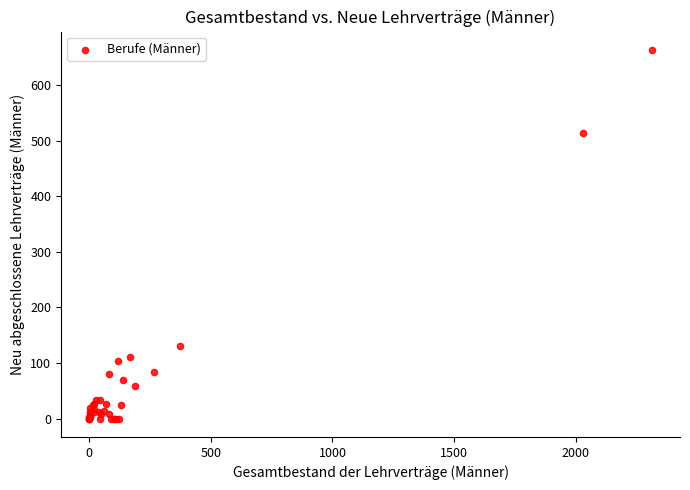

What Y value in the scatter plot is closest to 331?

514